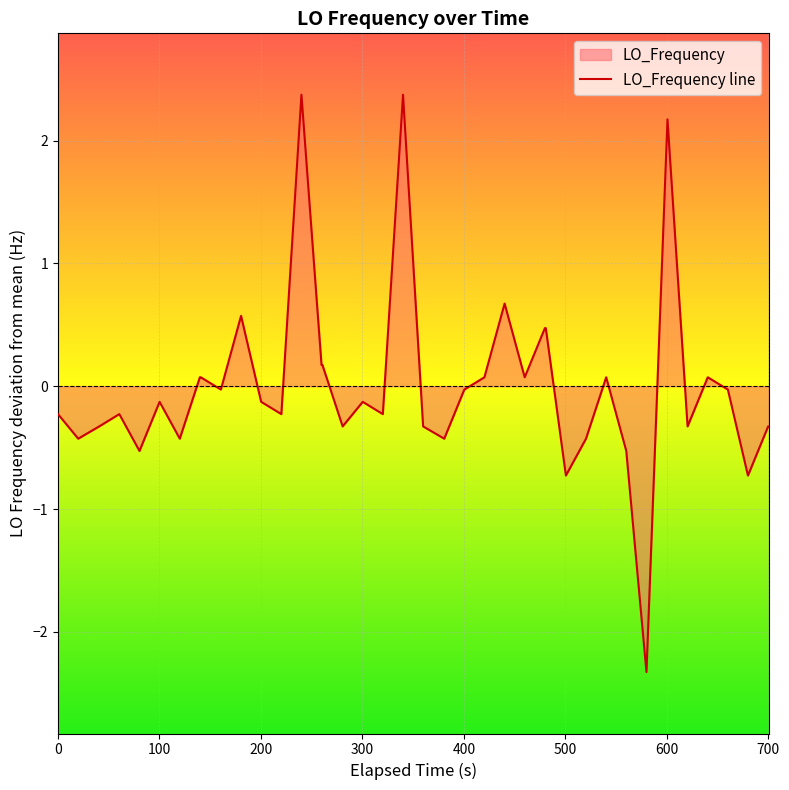

How many lines are shown in the chart?

1